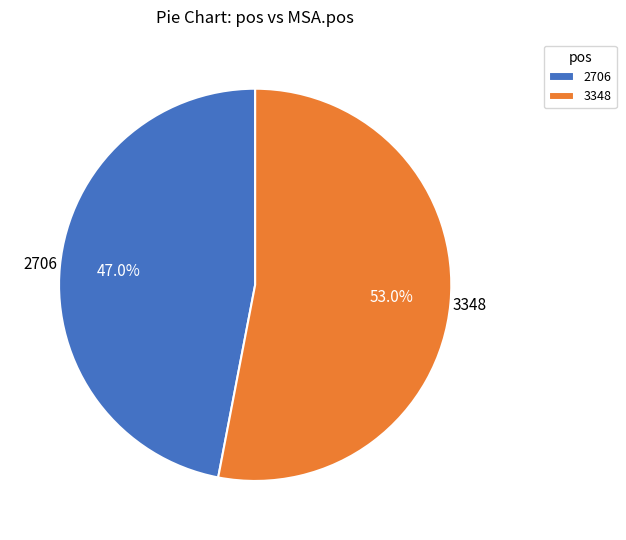

True or false: 2706 accounts for 59% of the total.

False